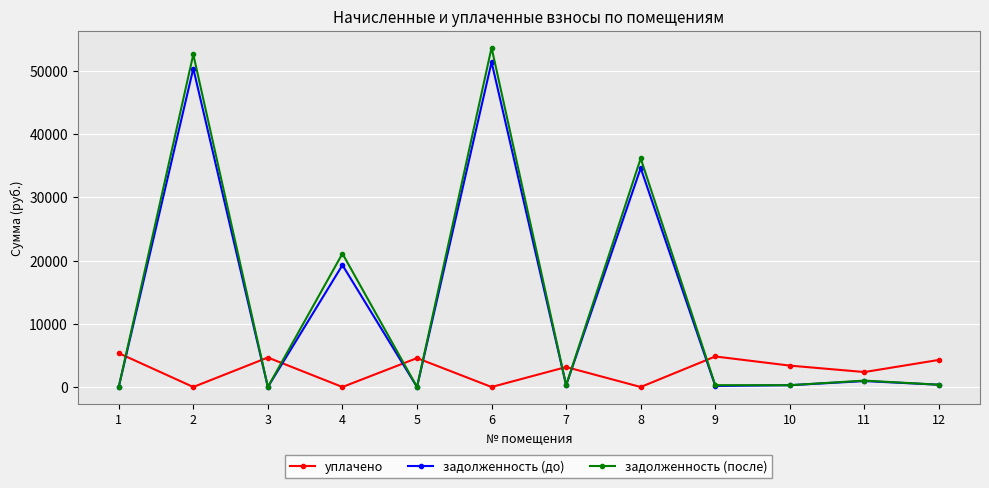

What is the difference between the highest and lowest values at 3?

4664.4